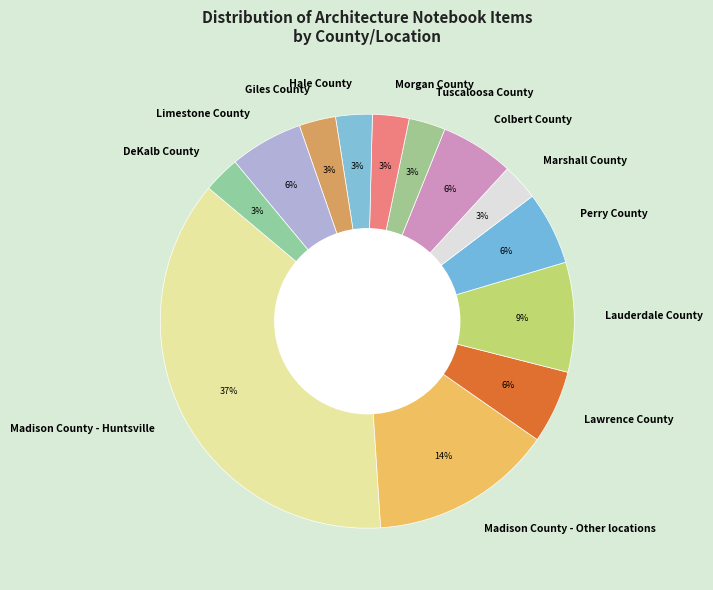

What is the ratio of the value at Tuscaloosa County to the value at Hale County?

1.0